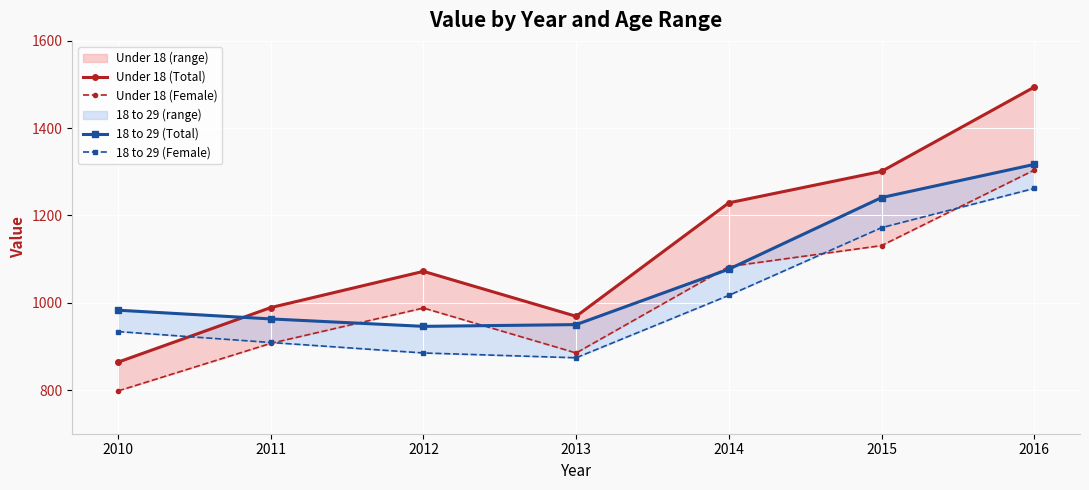

Where do 18 to 29 (Total) and Under 18 (Female) first cross each other?

2011 and 2012